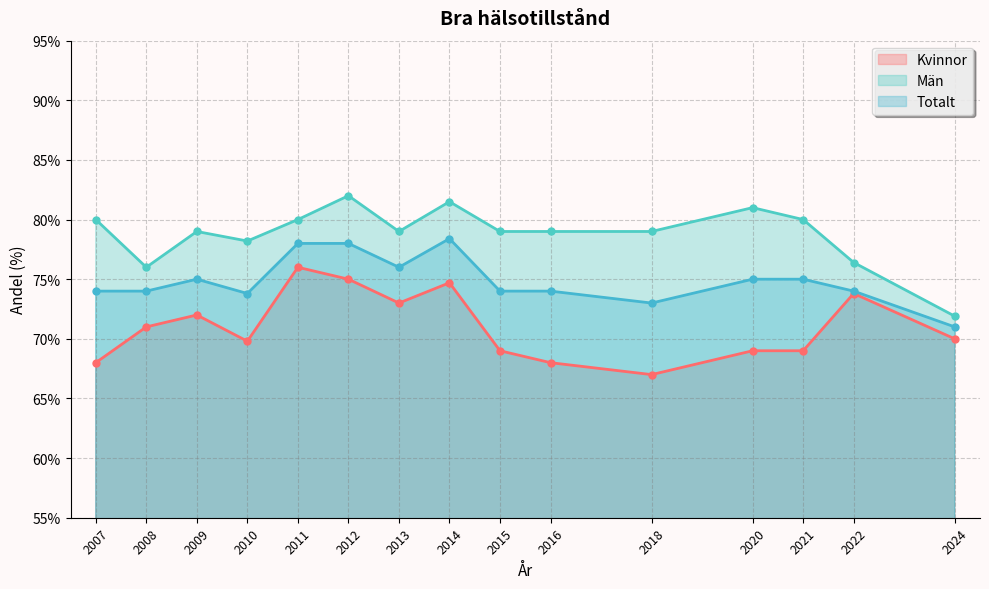

True or false: Totalt has more than 1 interior local peaks.

True